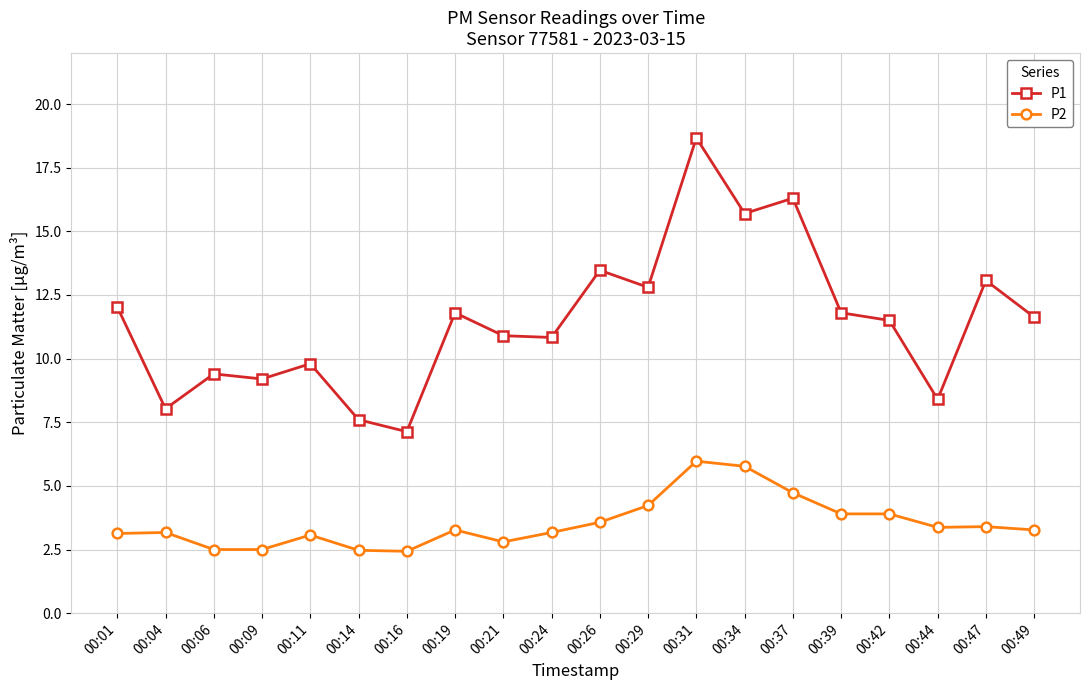

What is the smallest value displayed?

2.4